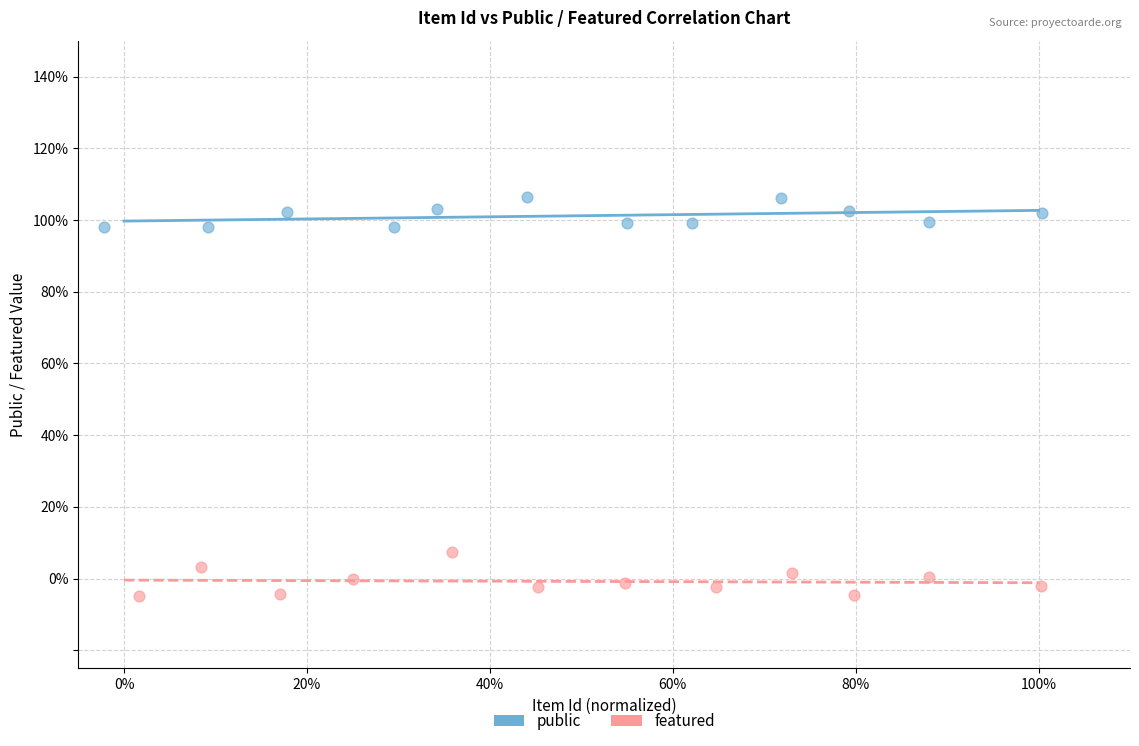

Which series contains the lowest Y value?

featured